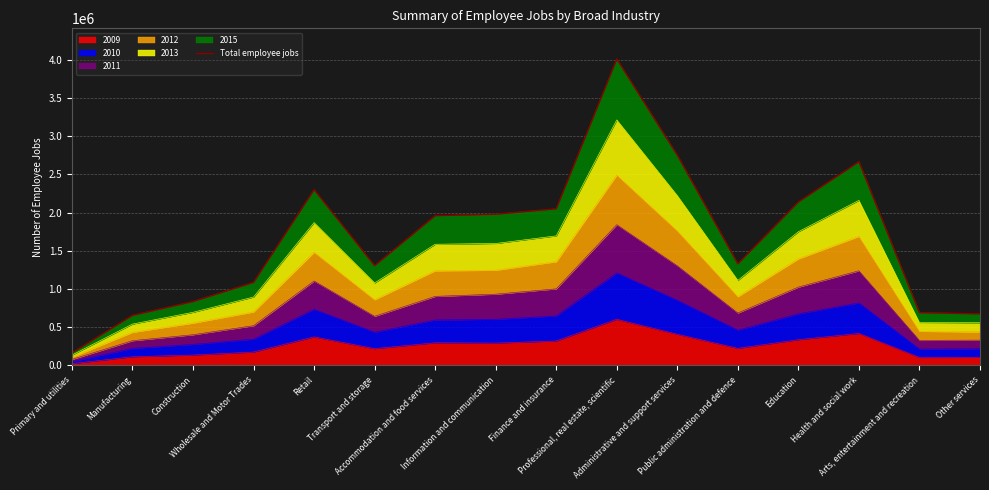

How many data points are less than 1959100?

8